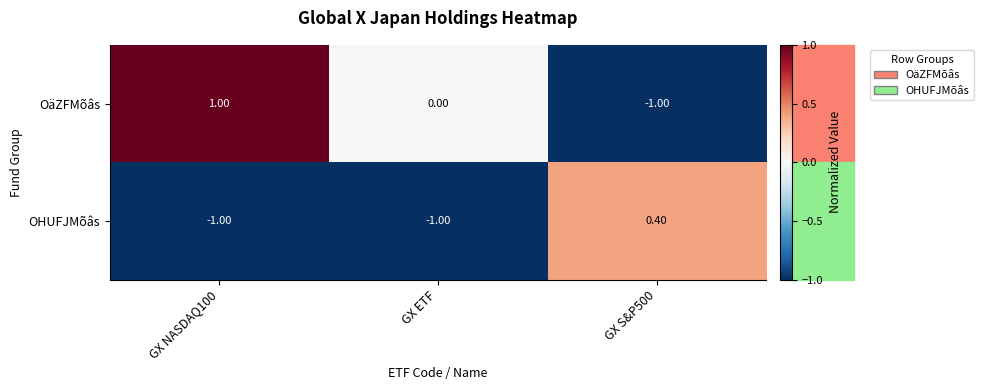

Count the number of data series in this chart.

2